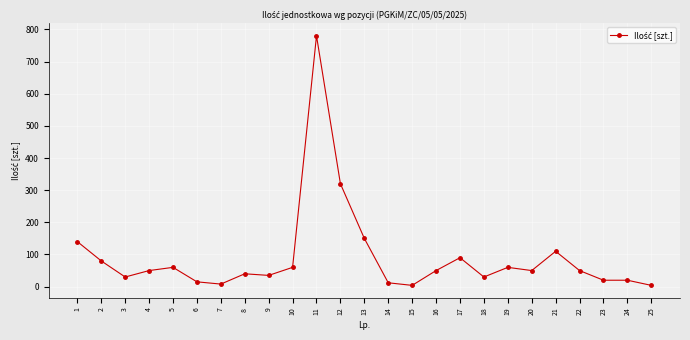

The value at 5 is 60. True or false?

True